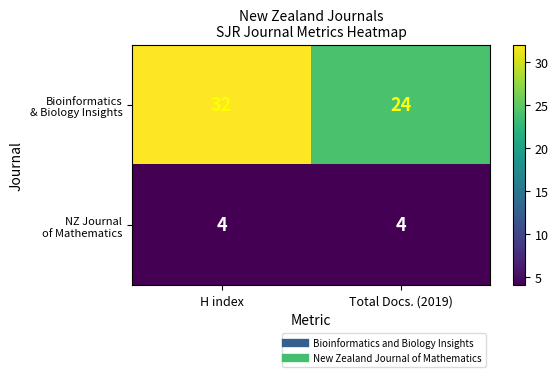

Which label corresponds to the largest value in the chart?

H index